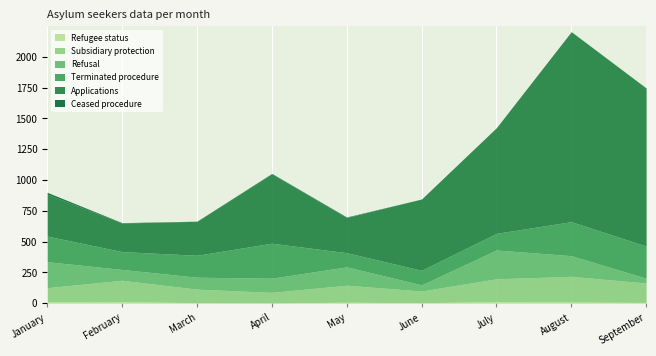

What is the minimum value for Subsidiary protection?

86